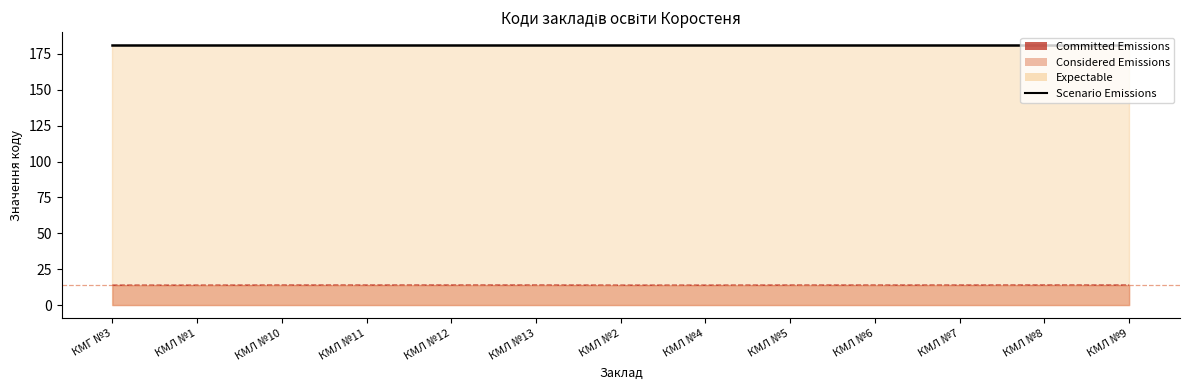

Approximately how many times larger is the value at КМЛ №2 compared to КМЛ №10?

1.0